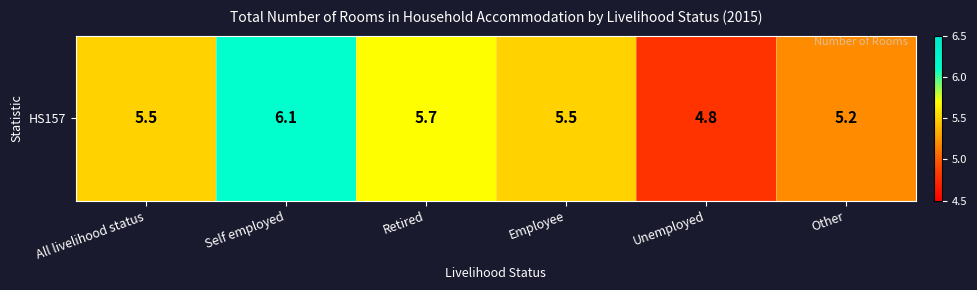

What is the smallest value displayed?

4.8